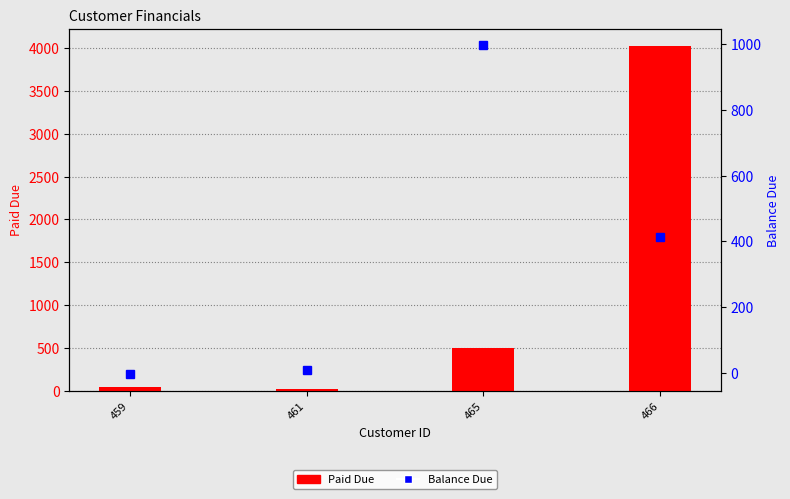

How many groups of bars are there?

4